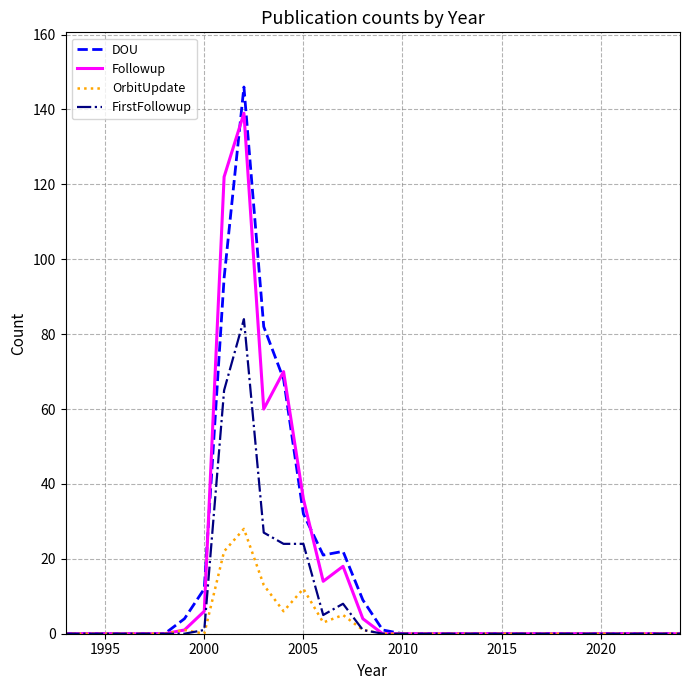

Reading left to right, extract all data points from this chart.

DOU: 0	0	0	0	0	0	4	12	95	146	82	68	32	21	22	9	1	0	0	0	0	0	0	0	0	0	0	0	0	0	0	0
Followup: 0	0	0	0	0	0	1	6	122	139	60	70	36	14	18	4	0	0	0	0	0	0	0	0	0	0	0	0	0	0	0	0
OrbitUpdate: 0	0	0	0	0	0	1	0	22	28	13	6	12	3	5	1	0	0	0	0	0	0	0	0	0	0	0	0	0	0	0	0
FirstFollowup: 0	0	0	0	0	0	0	1	65	84	27	24	24	5	8	1	0	0	0	0	0	0	0	0	0	0	0	0	0	0	0	0